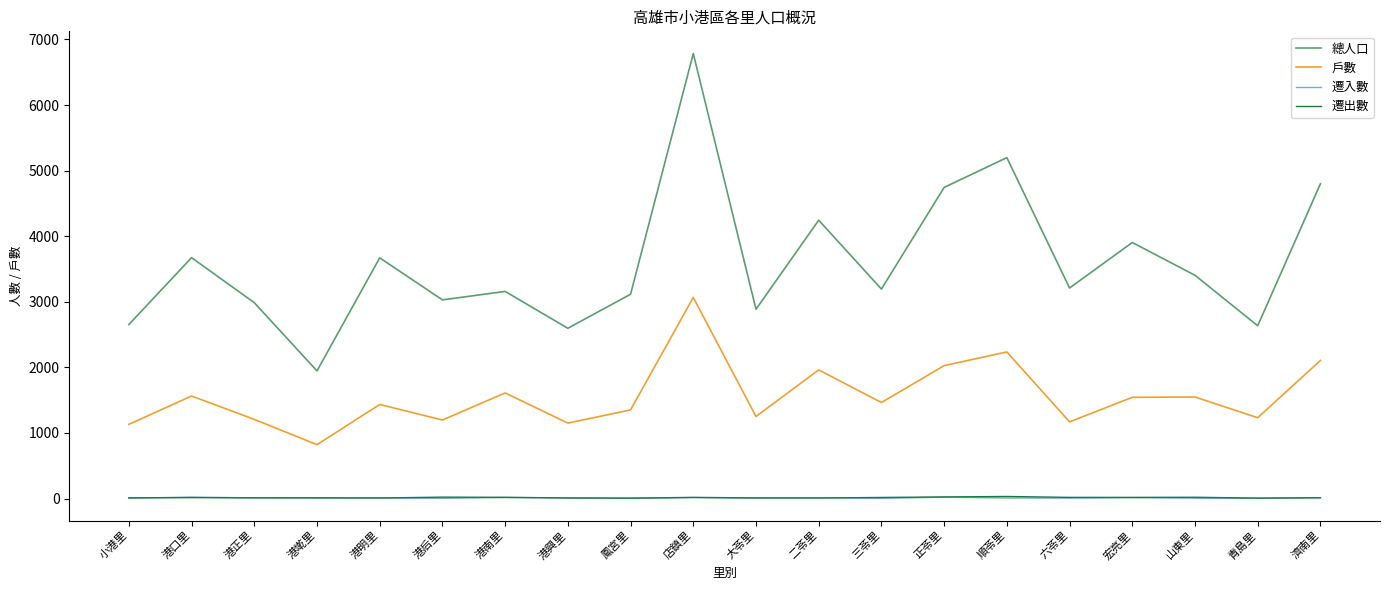

True or false: 戶數 and 總人口 intersect in this chart.

False